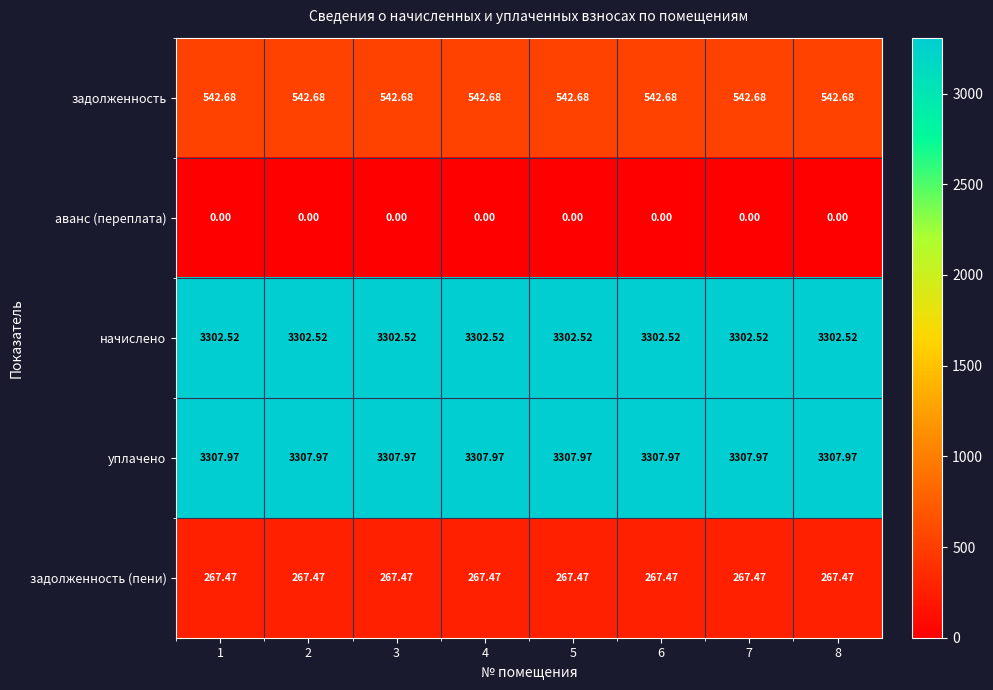

Rank the series at 4 from lowest to highest value.

аванс (переплата), задолженность (пени), задолженность, начислено, уплачено